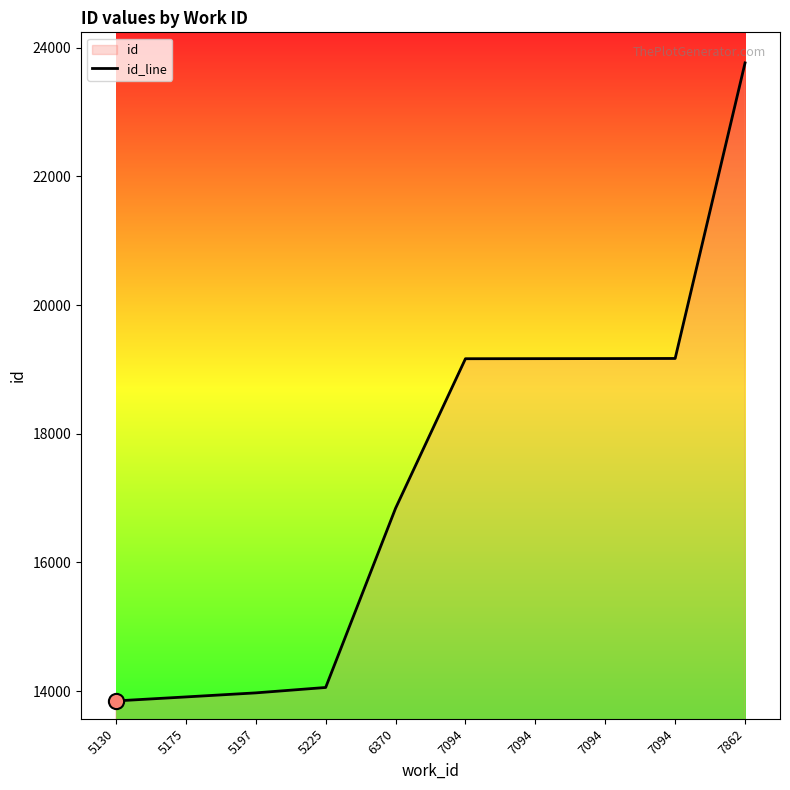

What is the change in value from 5175 to 7094?

+5259